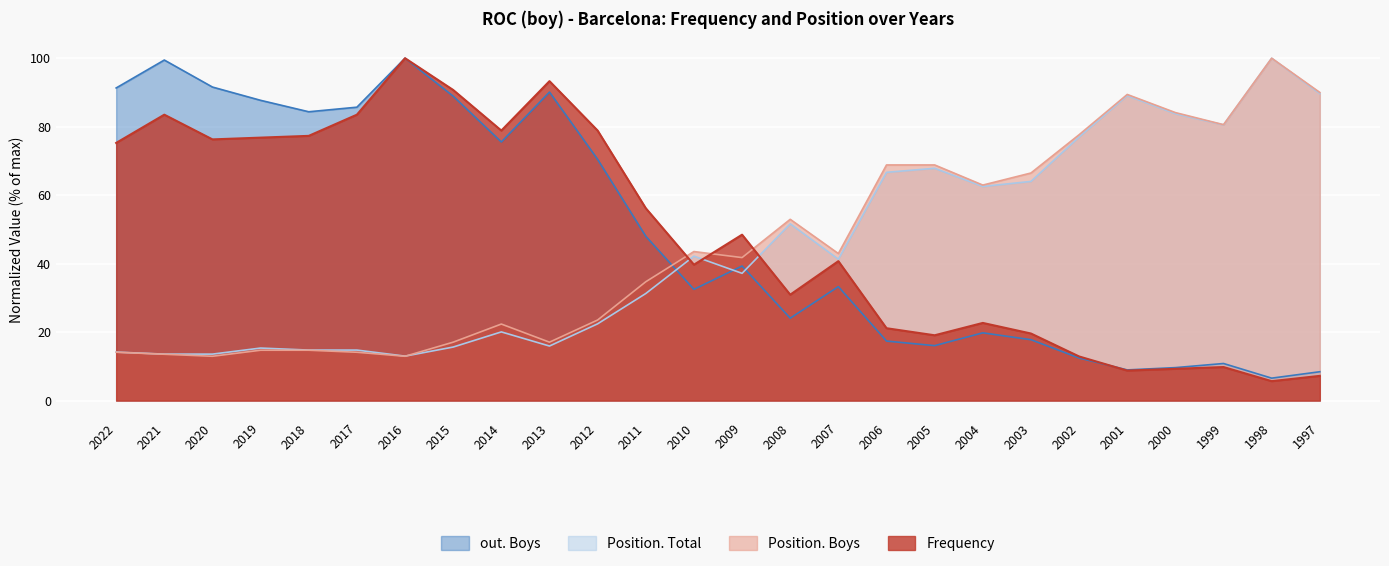

Reading left to right, what are all the values shown in this chart?

Frequency: 2022=75.3	2021=83.5	2020=76.3	2019=76.8	2018=77.3	2017=83.5	2016=100.0	2015=90.7	2014=78.9	2013=93.3	2012=78.9	2011=56.2	2010=39.7	2009=48.5	2008=30.9	2007=40.7	2006=21.1	2005=19.1	2004=22.7	2003=19.6	2002=12.9	2001=8.8	2000=9.3	1999=9.8	1998=5.7	1997=7.2
Position. Total: 2022=14.2	2021=13.6	2020=13.6	2019=15.3	2018=14.7	2017=14.7	2016=13.0	2015=15.6	2014=20.1	2013=15.9	2012=22.4	2011=31.3	2010=42.2	2009=37.2	2008=51.6	2007=41.3	2006=66.7	2005=67.8	2004=62.5	2003=64.0	2002=77.0	2001=89.1	2000=83.8	1999=80.5	1998=100.0	1997=89.7
Position. Boys: 2022=14.1	2021=13.5	2020=12.9	2019=14.7	2018=14.7	2017=14.1	2016=12.9	2015=17.1	2014=22.4	2013=17.1	2012=23.5	2011=34.7	2010=43.5	2009=41.8	2008=52.9	2007=42.9	2006=68.8	2005=68.8	2004=62.9	2003=66.5	2002=77.6	2001=89.4	2000=84.1	1999=80.6	1998=100.0	1997=90.0
out. Boys: 2022=91.3	2021=99.5	2020=91.6	2019=87.7	2018=84.4	2017=85.7	2016=100.0	2015=88.9	2014=75.5	2013=90.1	2012=70.5	2011=48.0	2010=32.5	2009=39.3	2008=24.1	2007=33.3	2006=17.4	2005=16.0	2004=19.8	2003=17.8	2002=12.4	2001=9.0	2000=9.6	1999=10.8	1998=6.6	1997=8.4